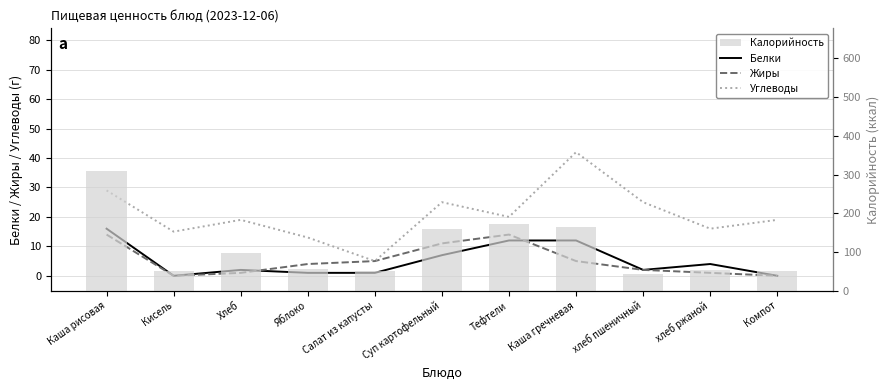

What is the difference between the maximum and minimum values in the Углеводы series?

37.0